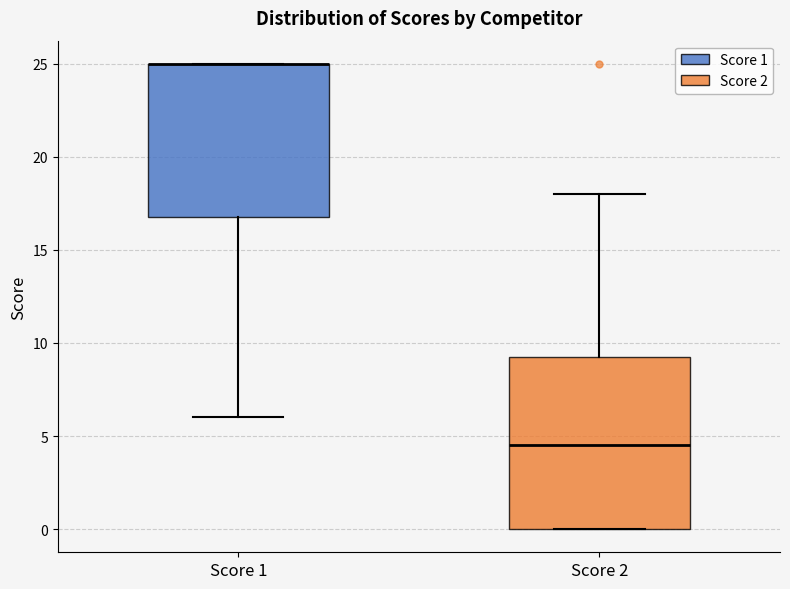

Reading left to right, read every box against the y-axis: the position of its median line, the range the box covers, and the ends of its whiskers. The values are not printed on the chart, so give them approximately, as read against the axis.

Score 1: median 25.0 (drawn on the box's upper edge), box 17.0 to 25.0, whiskers 6.0 to 25.0
Score 2: median 4.5, box 0.0 to 9.5, whiskers 0.0 to 18.0